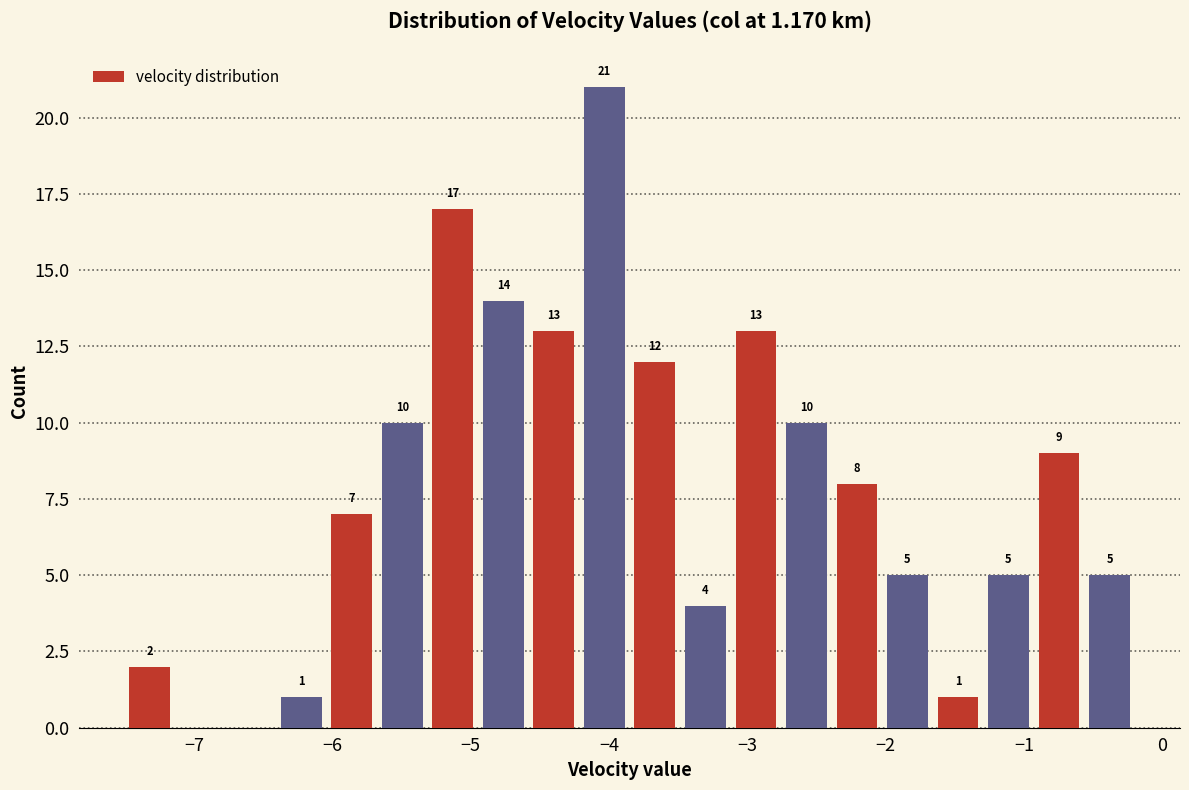

Around what value on the x-axis is the tallest bar? Give the approximate position of its centre, as read against the axis.

-4.0